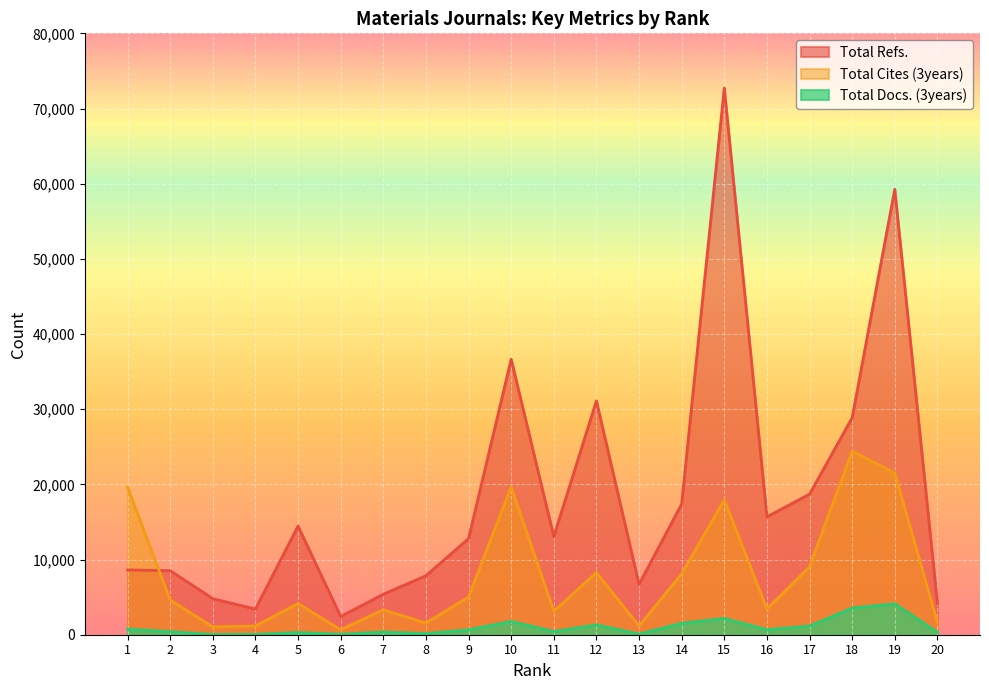

What are all the series names shown in the legend?

Total Refs., Total Cites (3years), Total Docs. (3years)